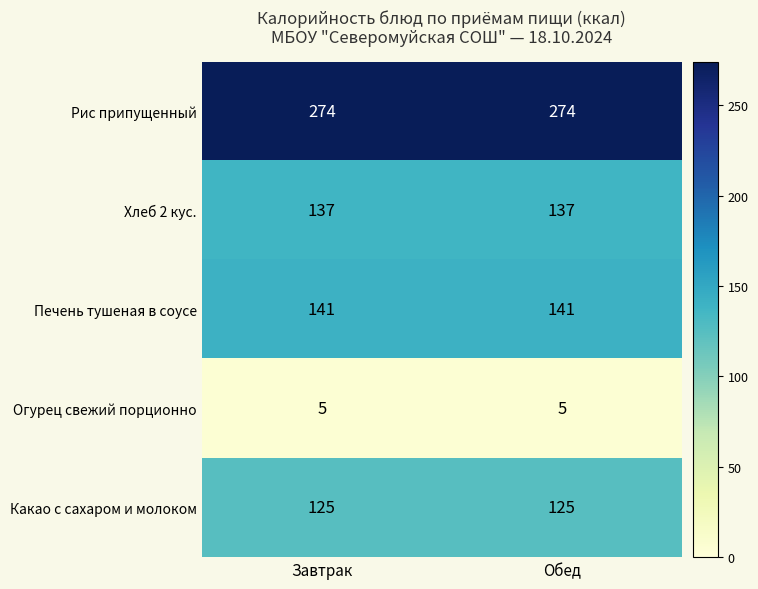

What is the spread (max minus min) of values at Обед?

269